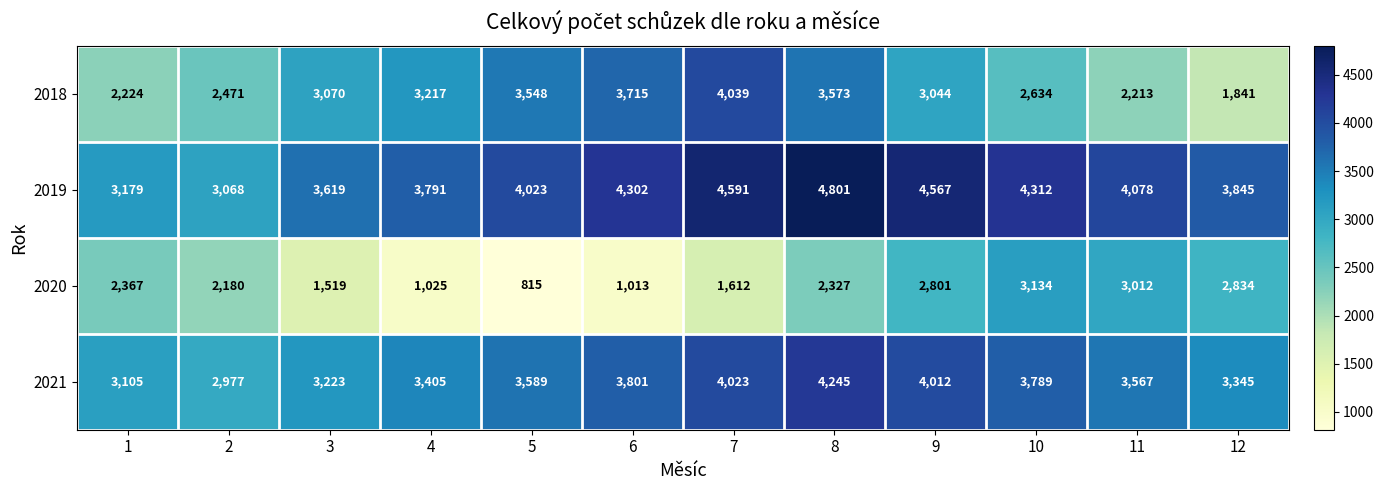

How many values in the 2019 series are below 4078?

6